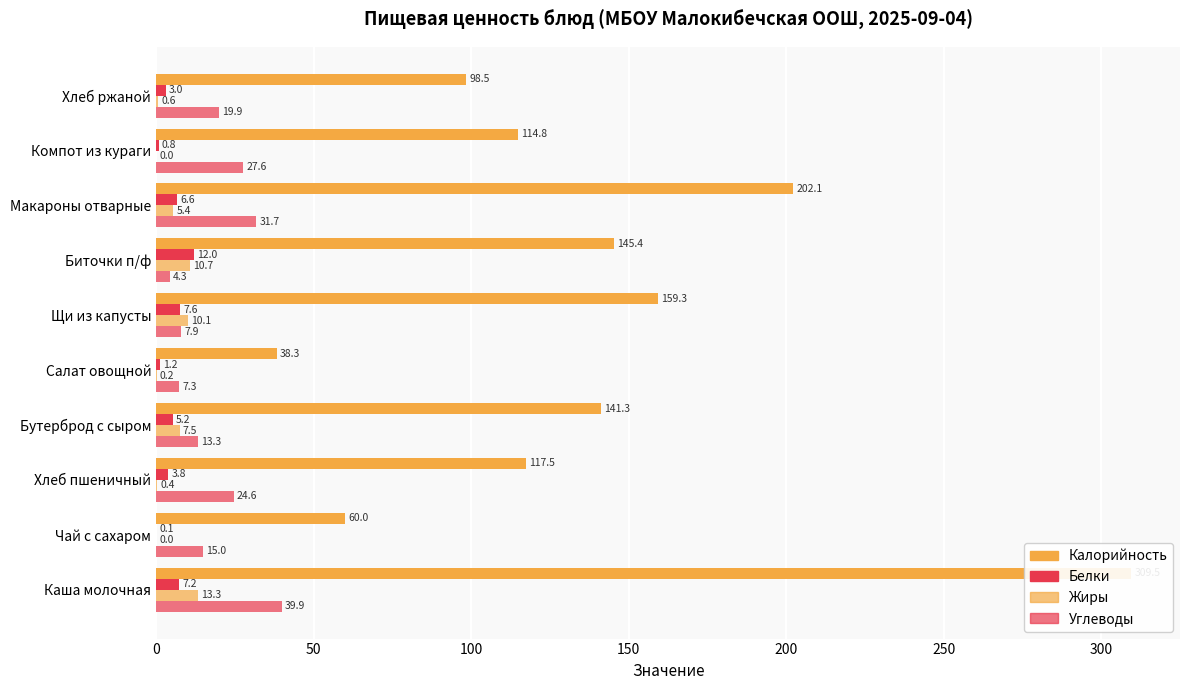

List the series in order of their peak value, lowest first.

Белки, Жиры, Углеводы, Калорийность